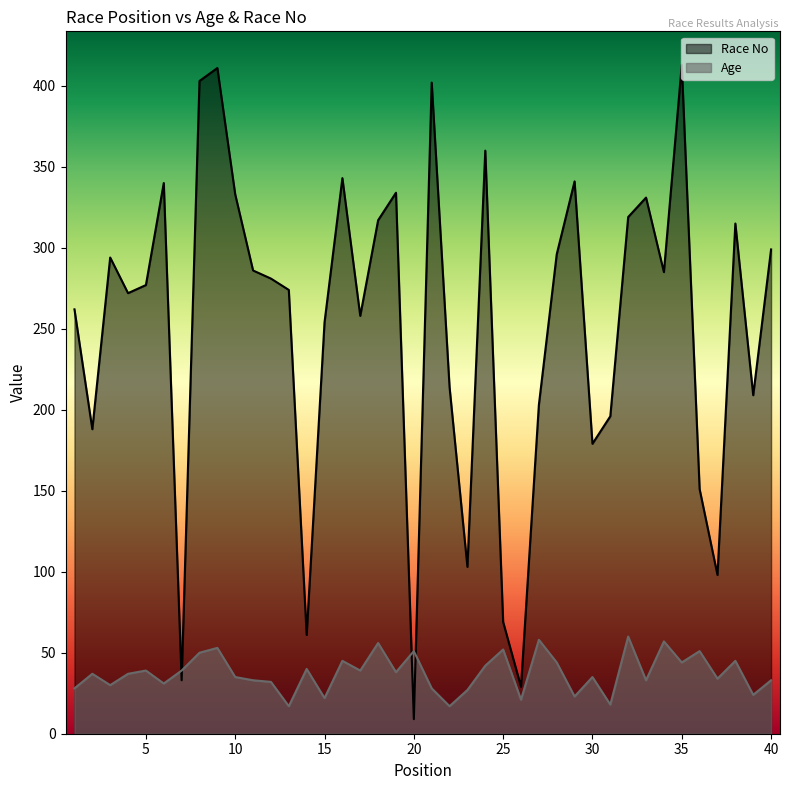

How many lines are shown in the chart?

2